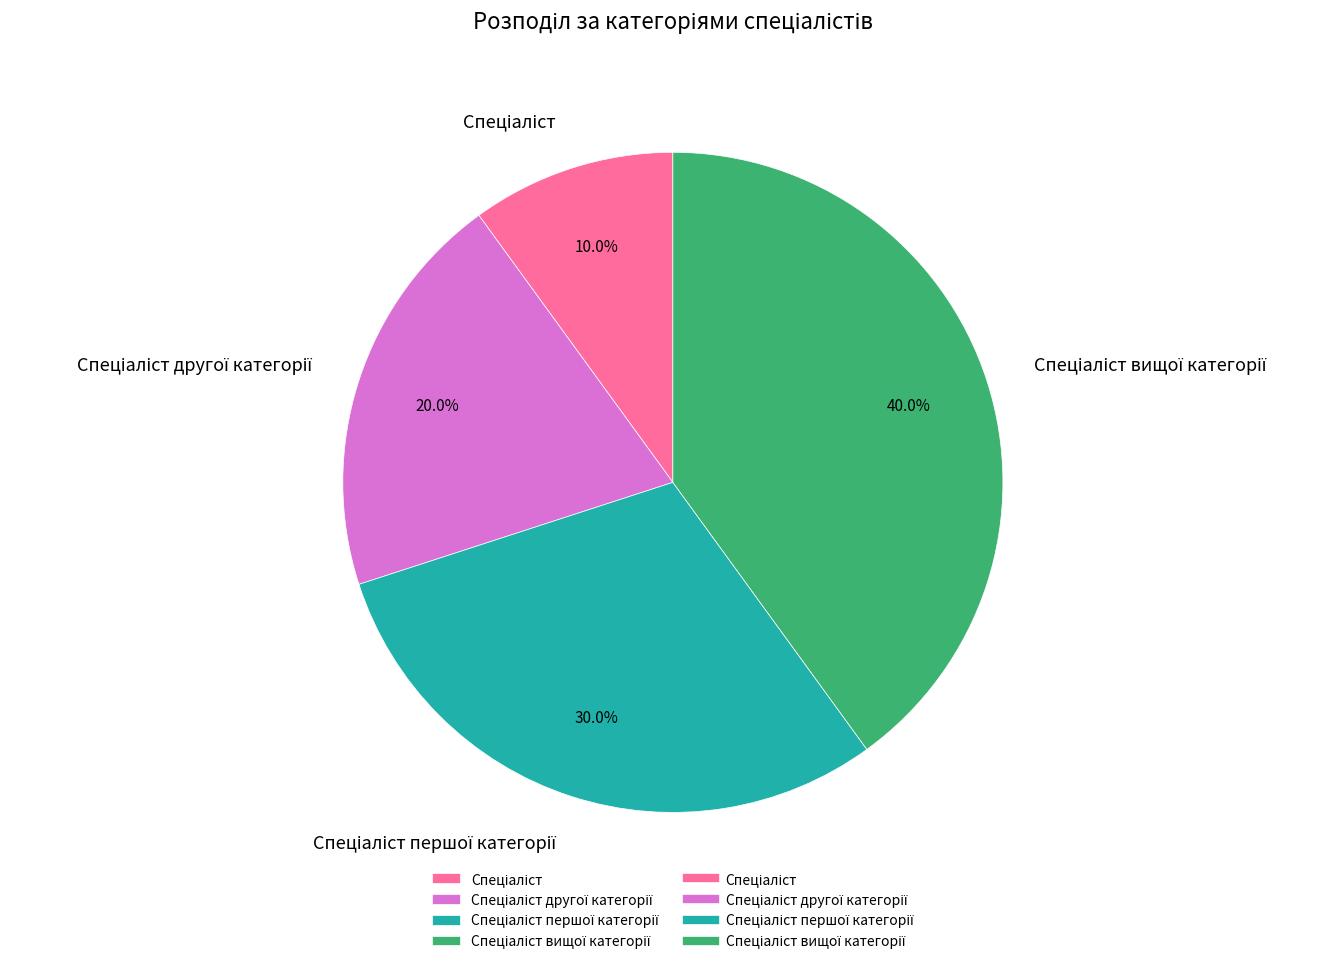

Is there a majority slice in this chart?

No